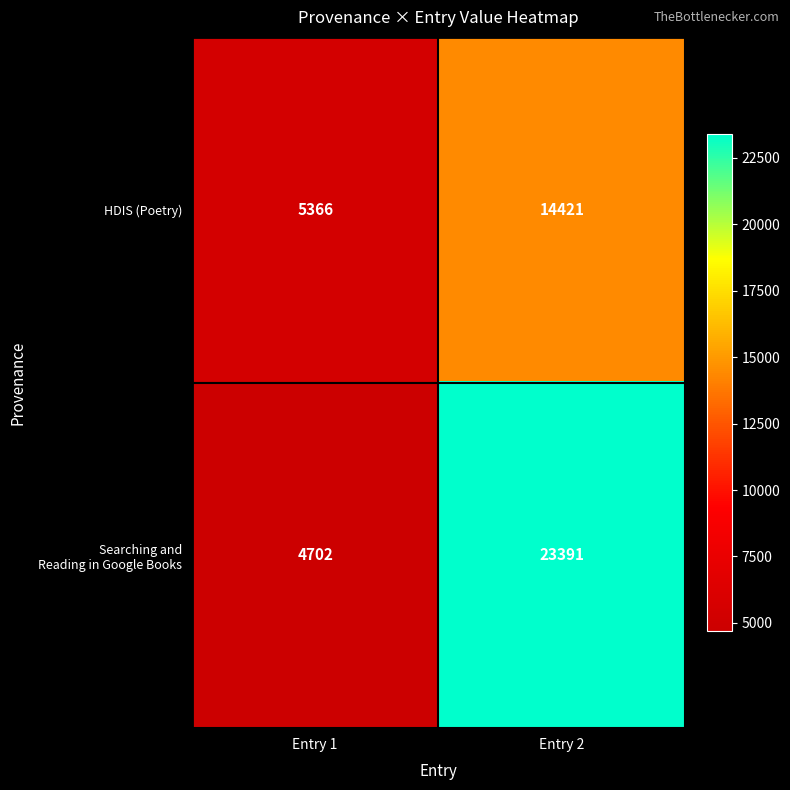

What is the difference between the highest and lowest values at Entry 2?

8970